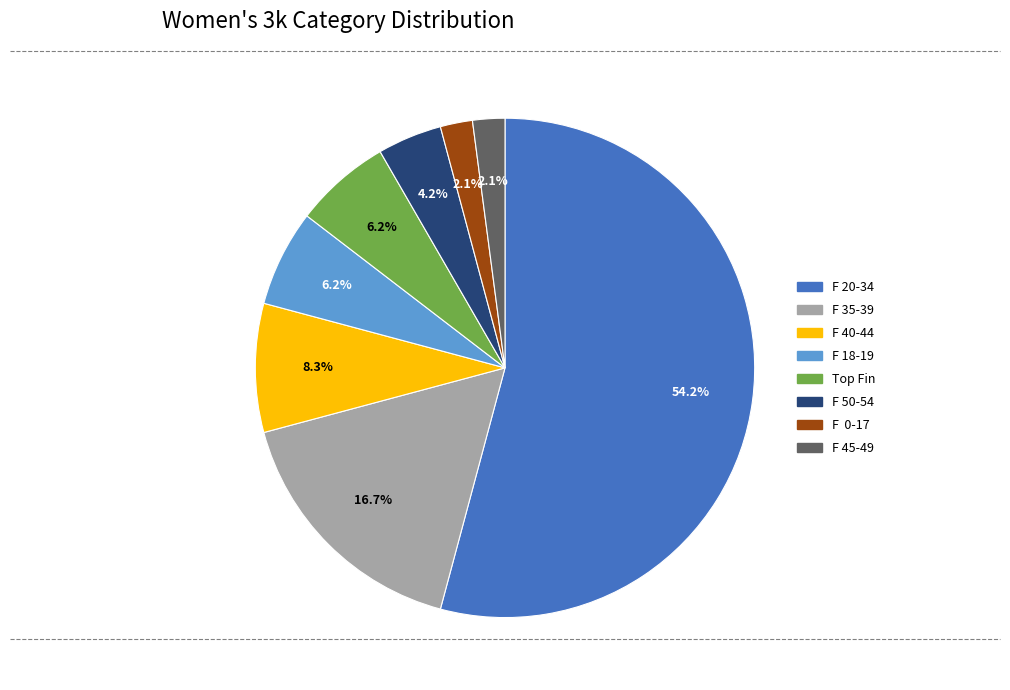

Does any single category account for the majority?

Yes